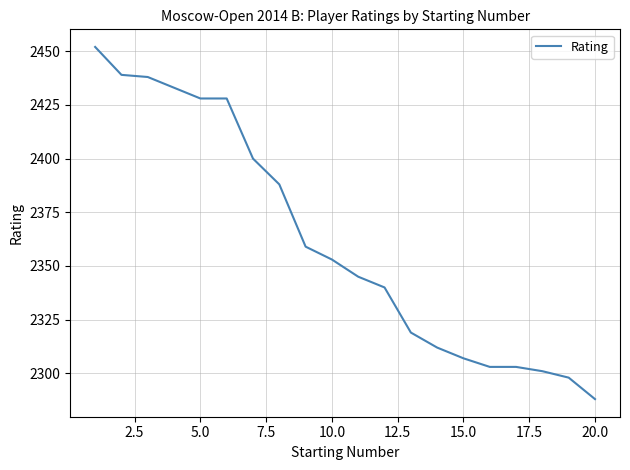

What is the difference between the maximum and minimum values?

164